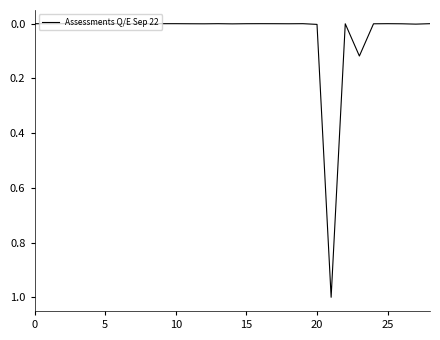

What is the greatest value displayed?

1.0